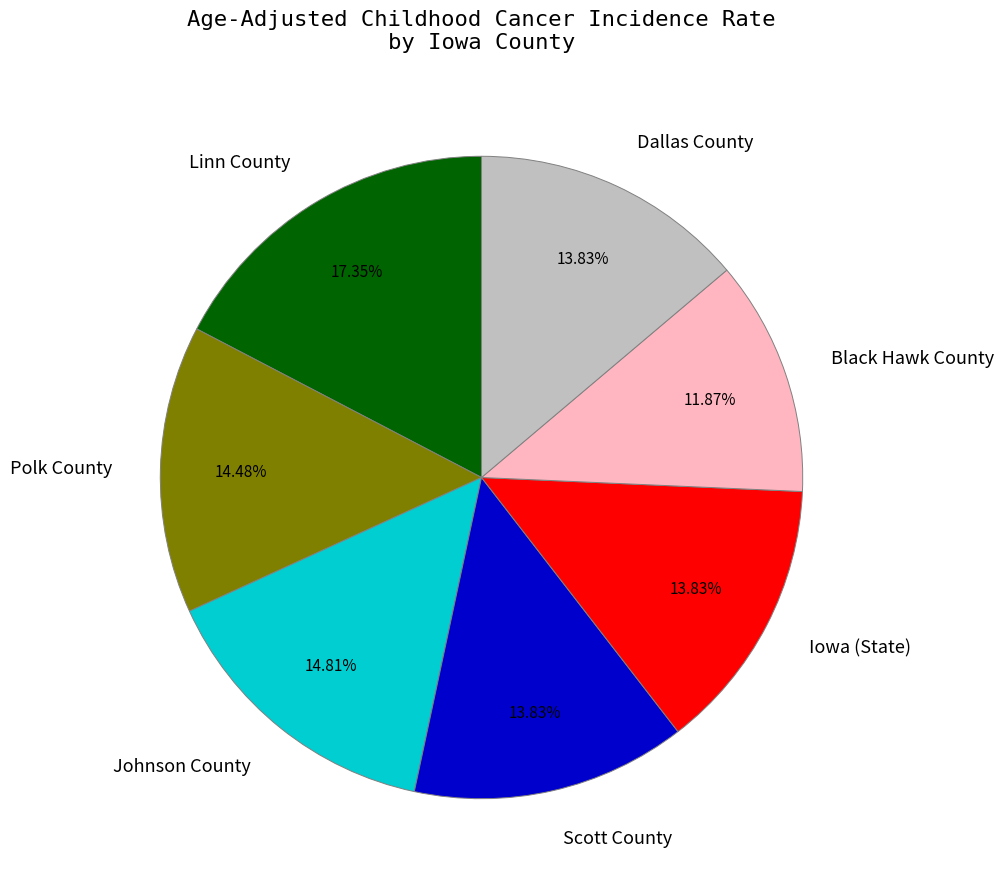

Is there a majority slice in this chart?

No